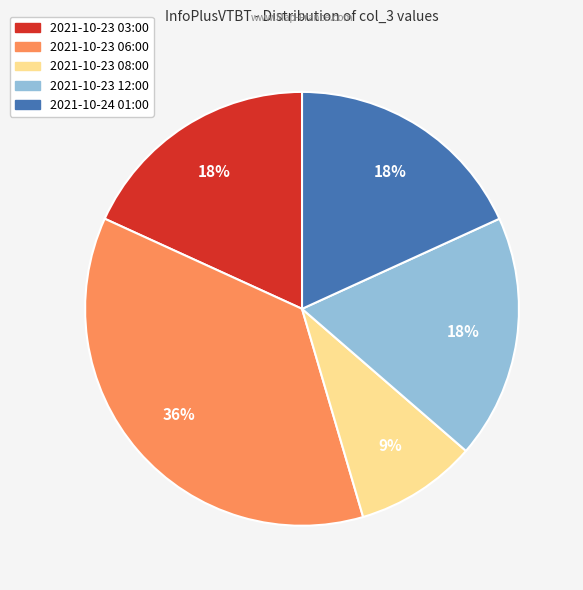

What percentage is the 2021-10-23 06:00 slice, to the nearest percent?

36%